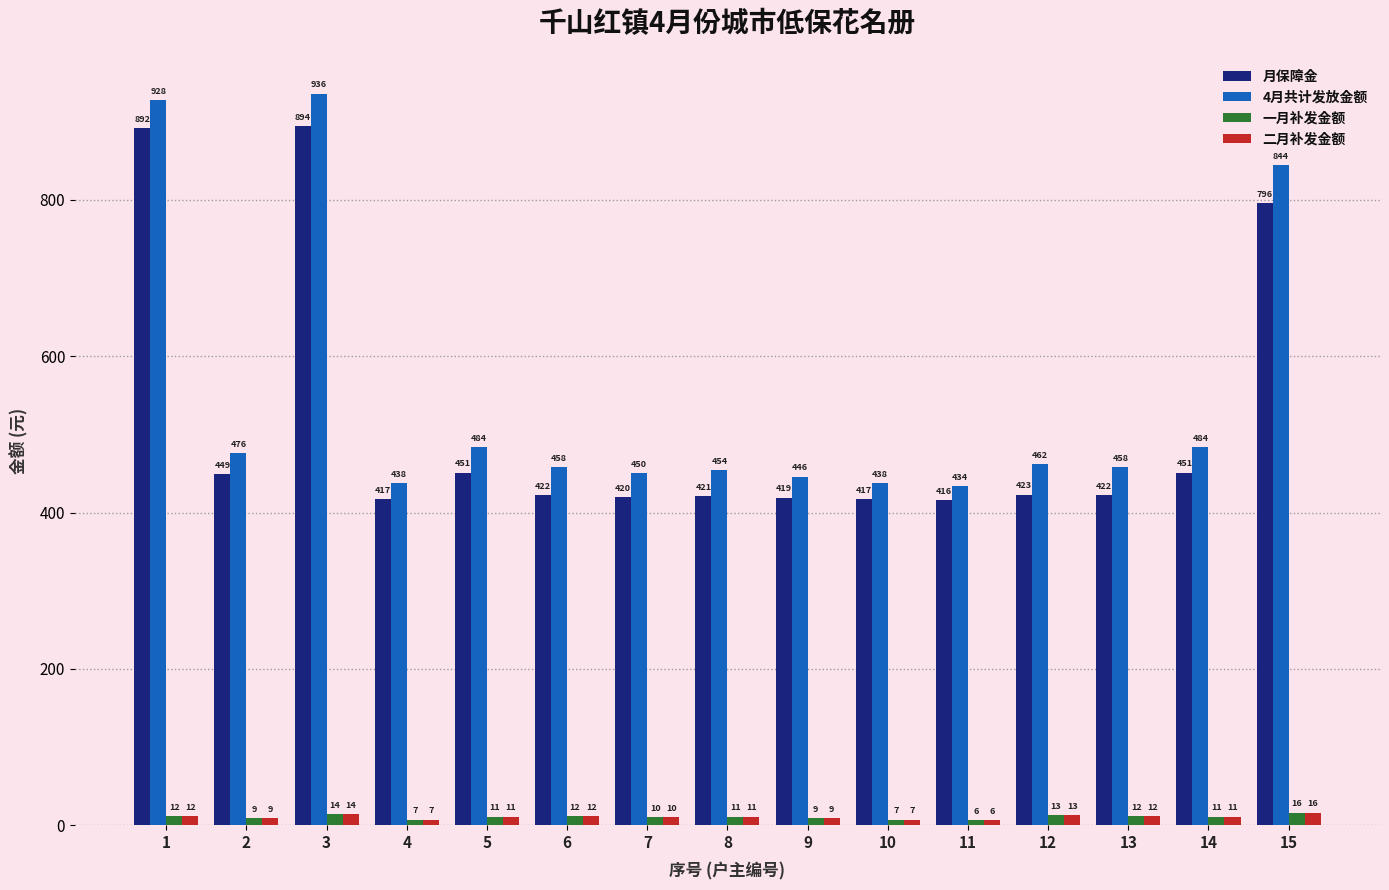

What is the difference between the maximum and second lowest values in the 二月补发金额 series?

9